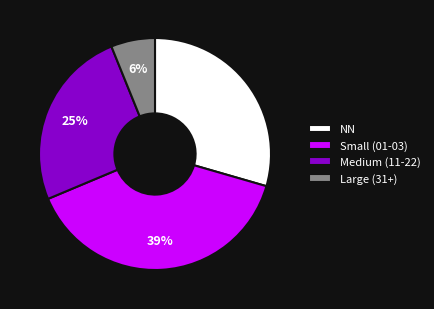

To the nearest percent, what is the difference between the largest and smallest slice percentages?

33%